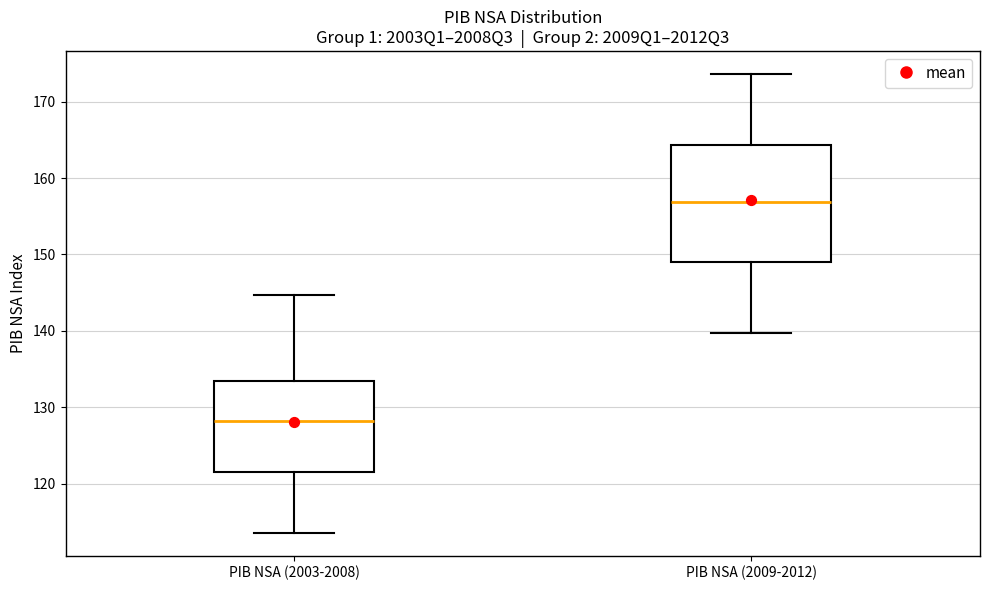

Where does the median line of the box for PIB NSA (2003-2008) sit on the y-axis? The values are not printed on the chart, so give them approximately, as read against the axis.

128